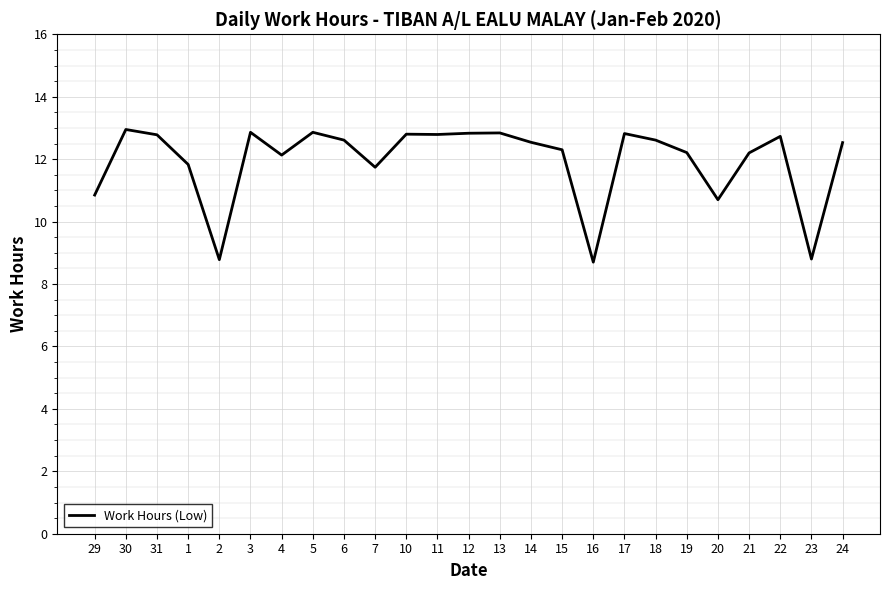

Does the chart have visible grid lines?

Yes